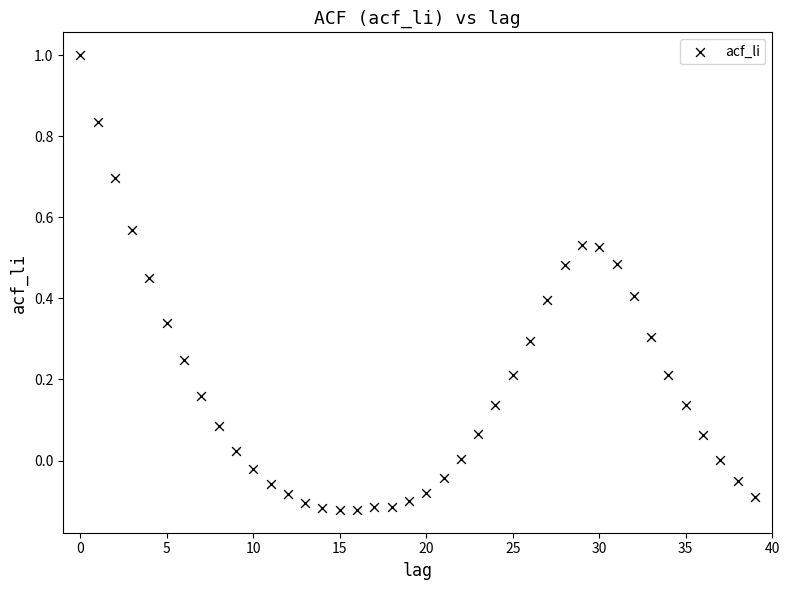

What is the range of Y values (max minus min)?

1.1